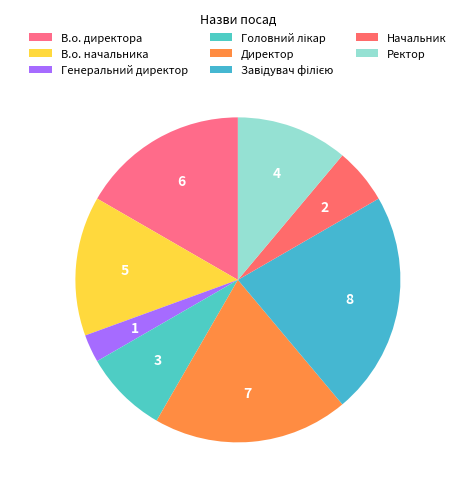

How many segments does this pie chart have?

8